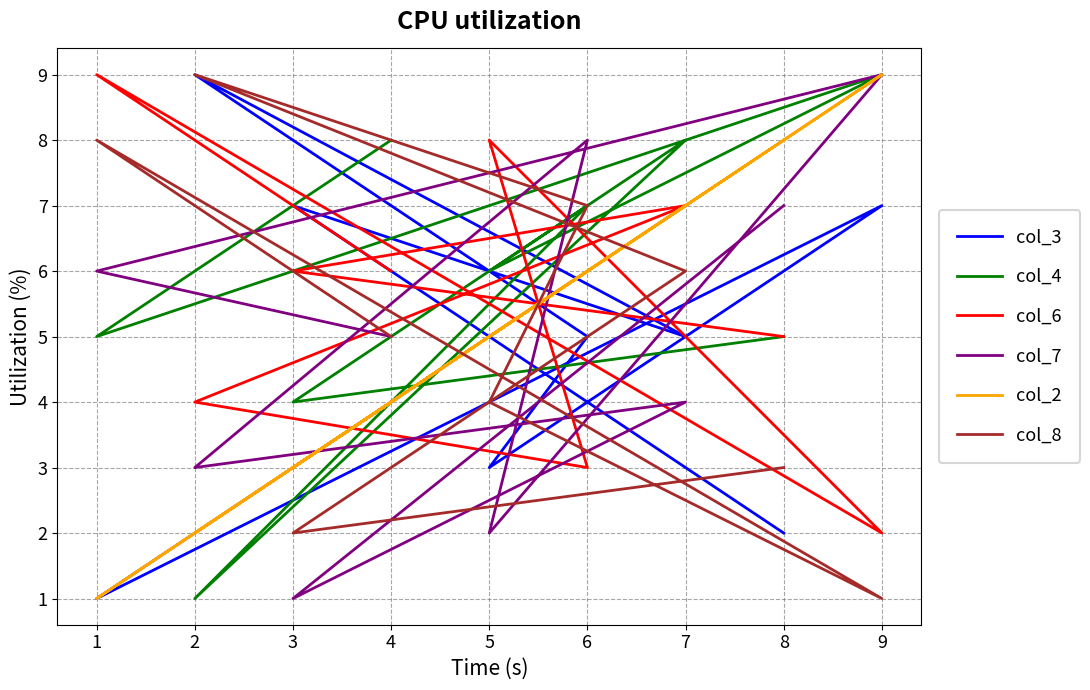

Between which two adjacent categories do col_2 and col_4 first intersect?

8 and 3